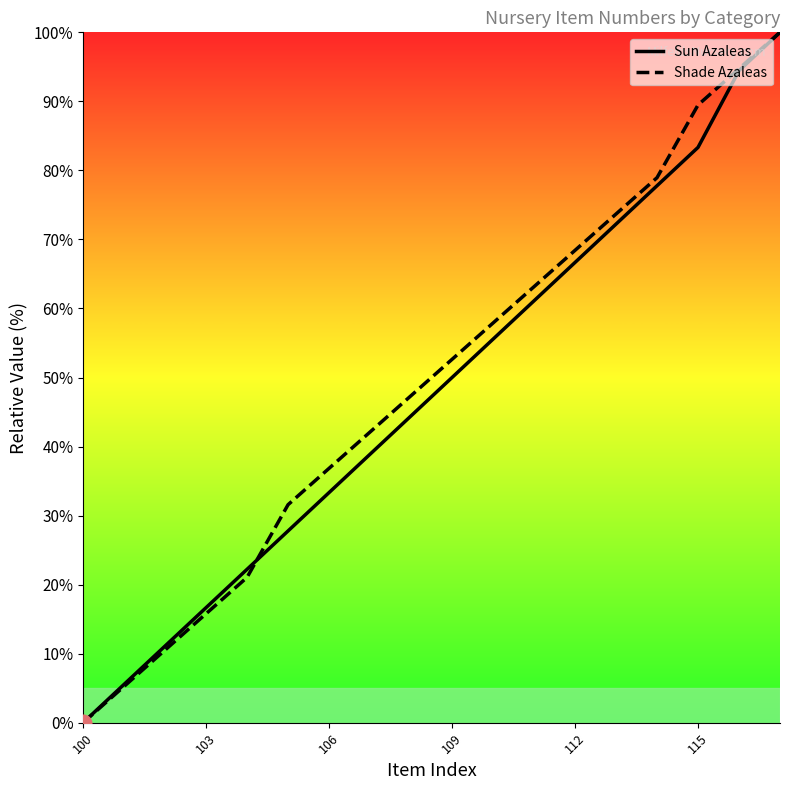

What is the greatest value displayed?

100.0